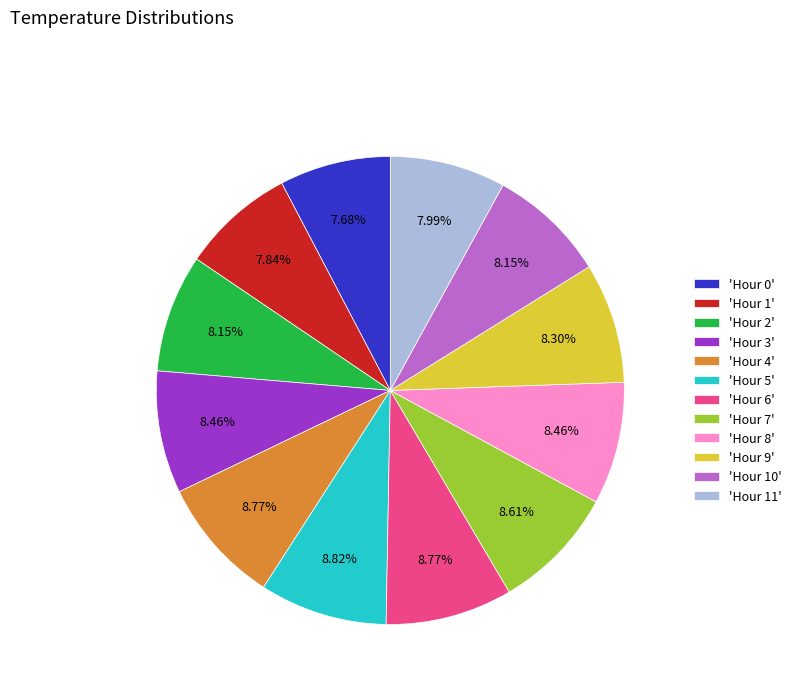

To the nearest percent, what is the average slice percentage?

8%